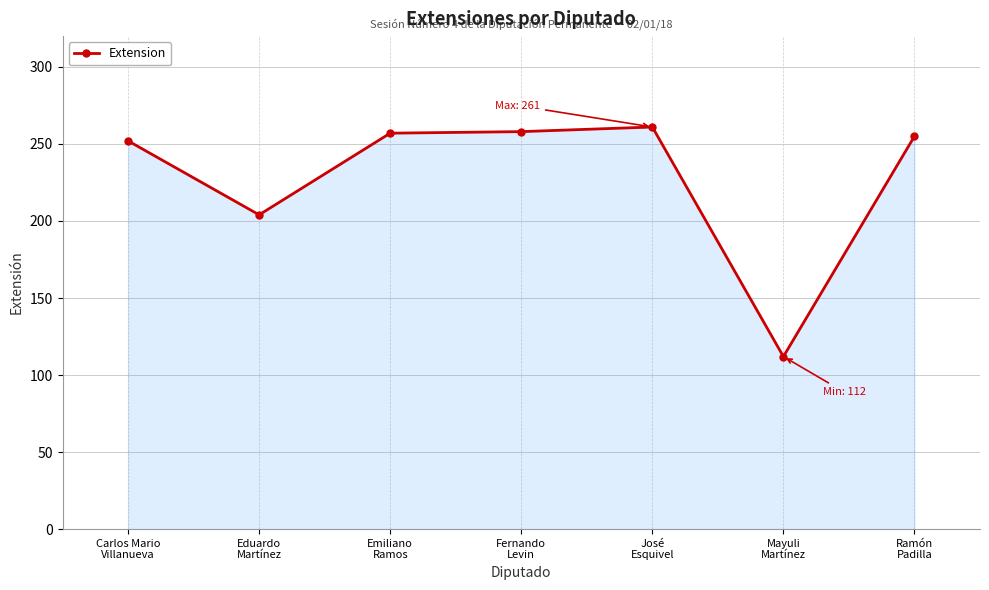

Where is the data nearest to the value 186?

Eduardo
Martínez